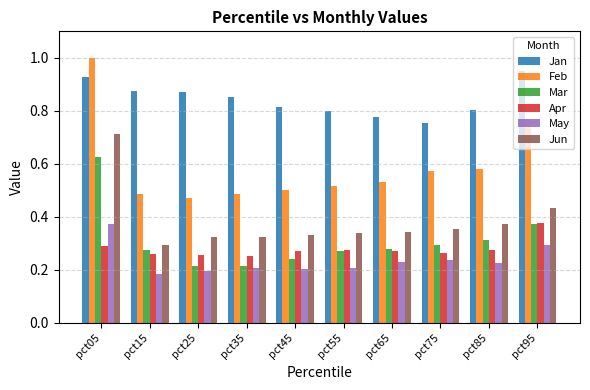

What is the sum of all Feb values?

5.9